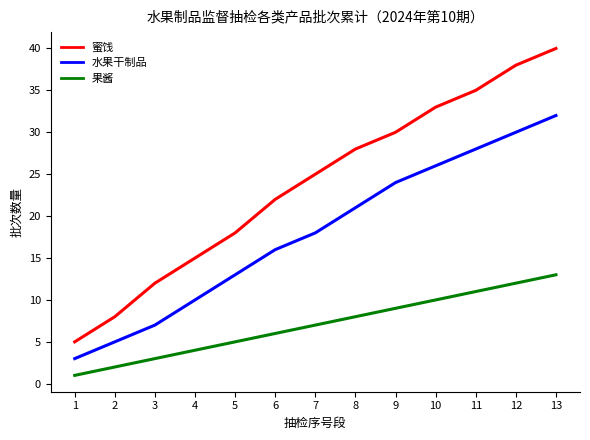

True or false: 水果干制品 has a value of 28 at 11.

True